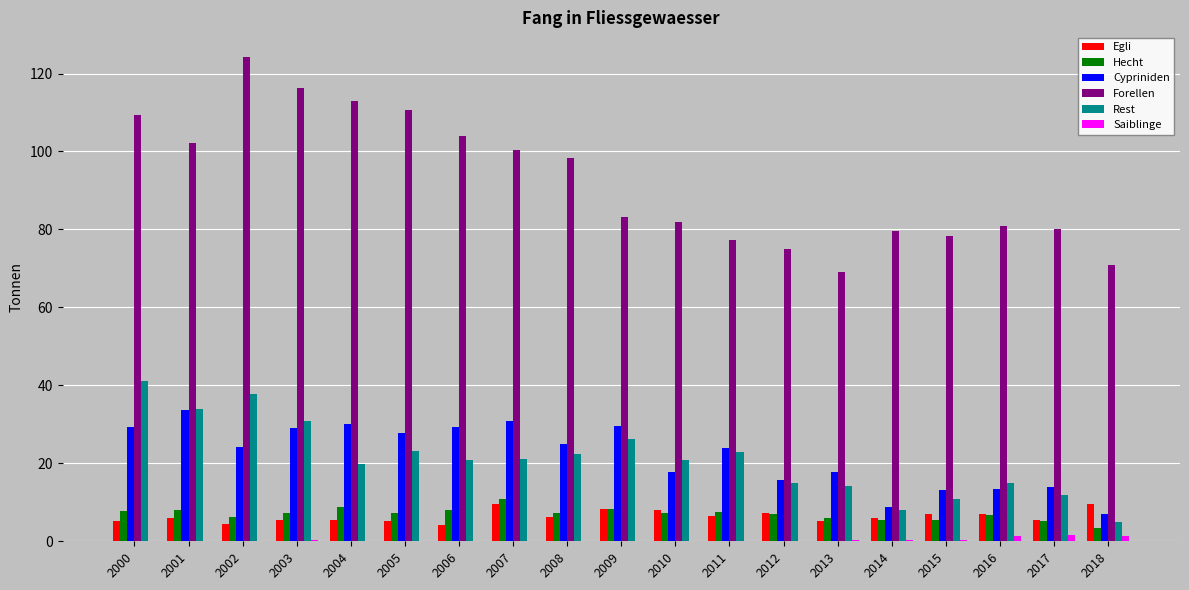

The Saiblinge series shows 1.4 at 2016. True or false?

True